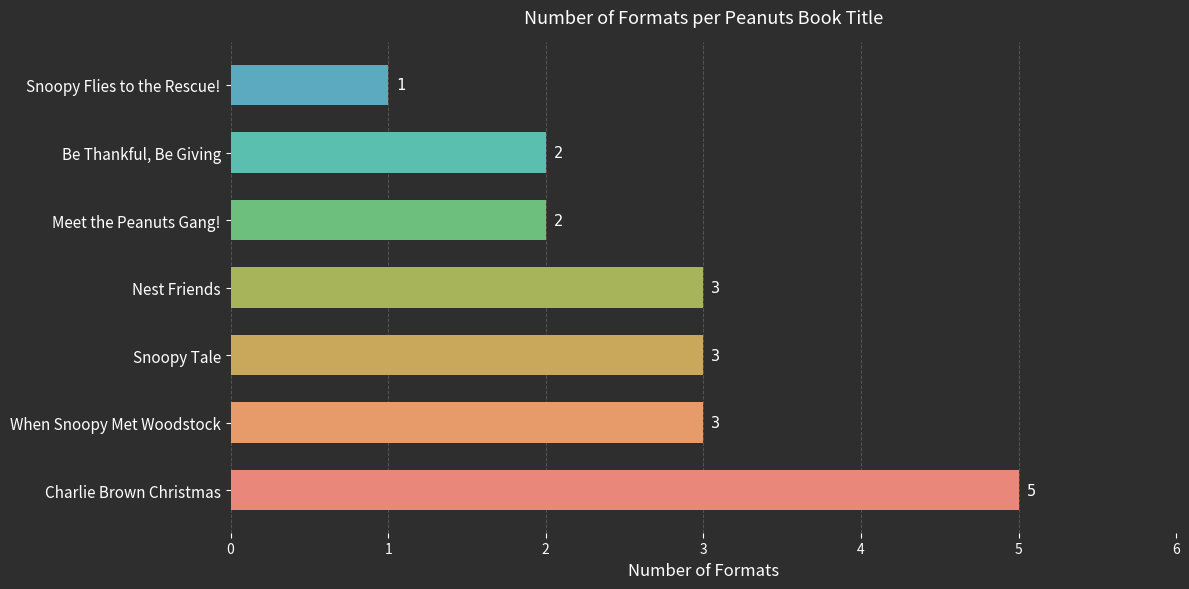

What is the ratio of the value at When Snoopy Met Woodstock to the value at Charlie Brown Christmas?

0.6